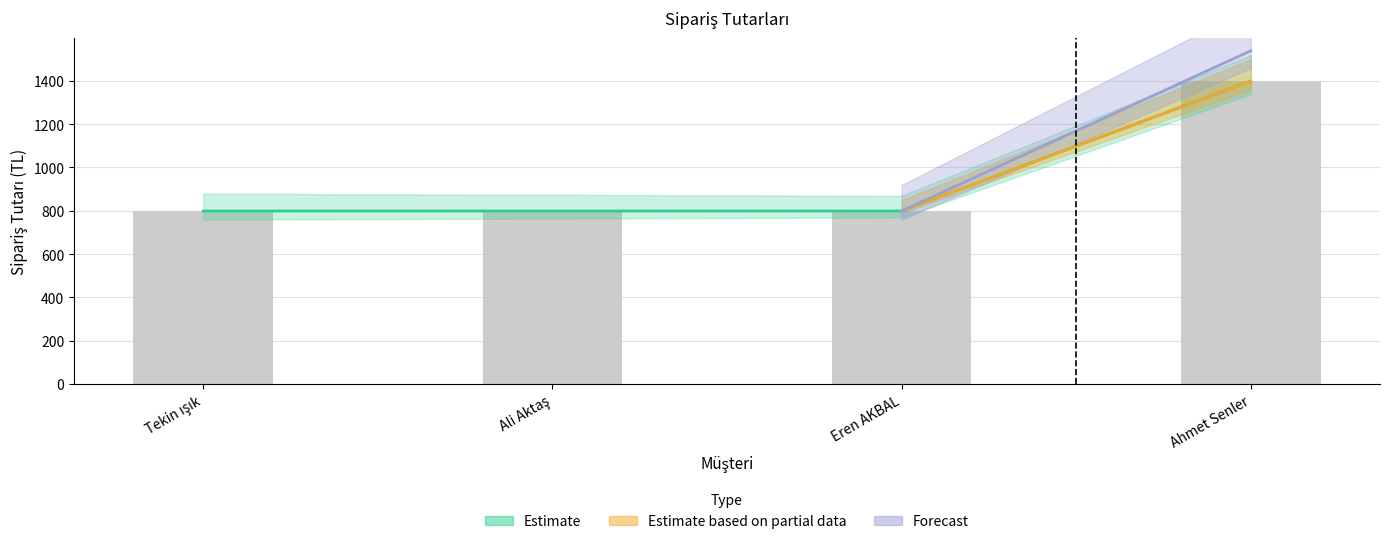

The value at Ali Aktaş is 1123. True or false?

False